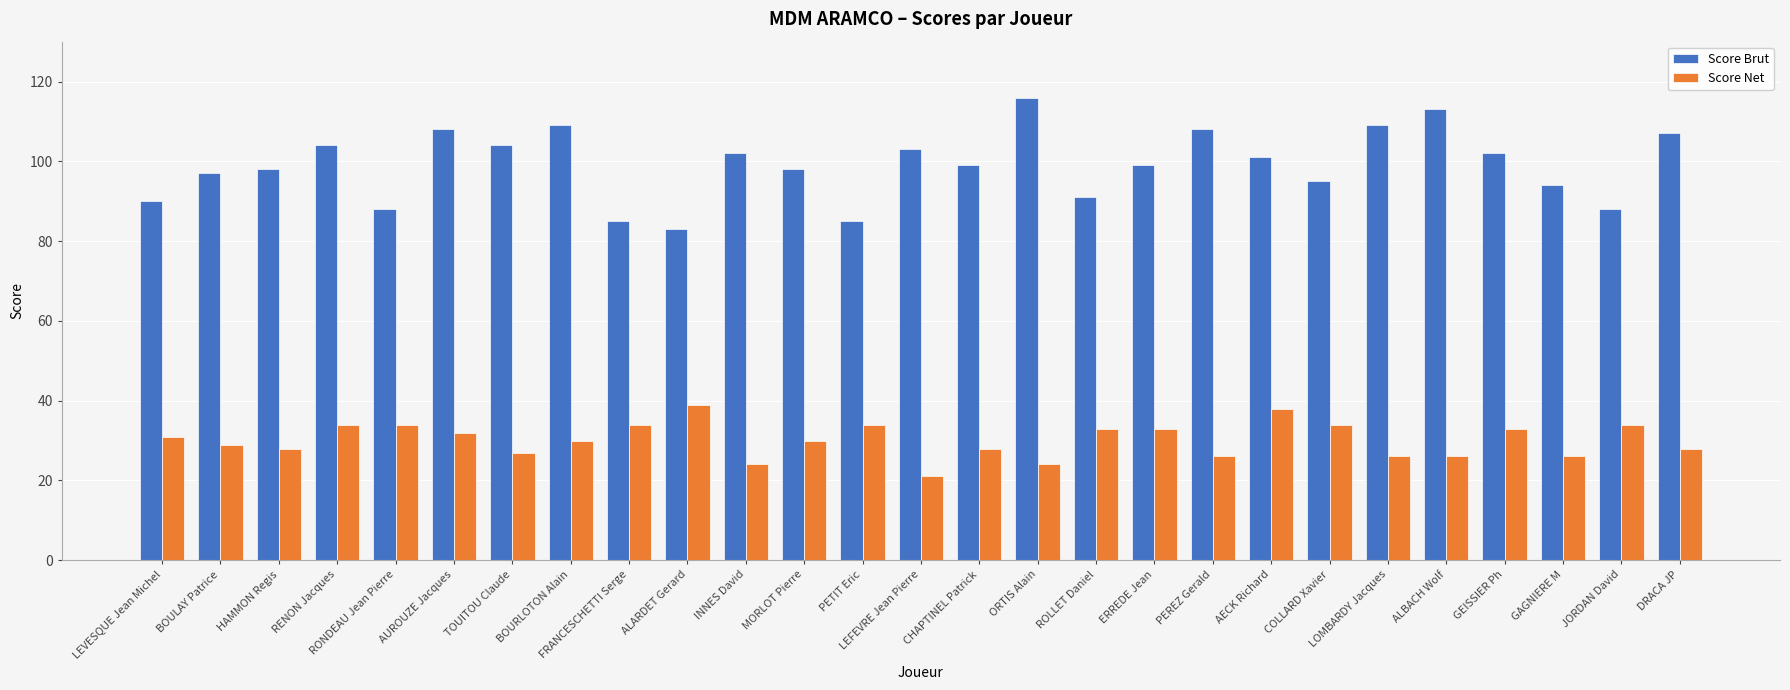

Rank the series by their average value, from highest to lowest.

Score Brut, Score Net